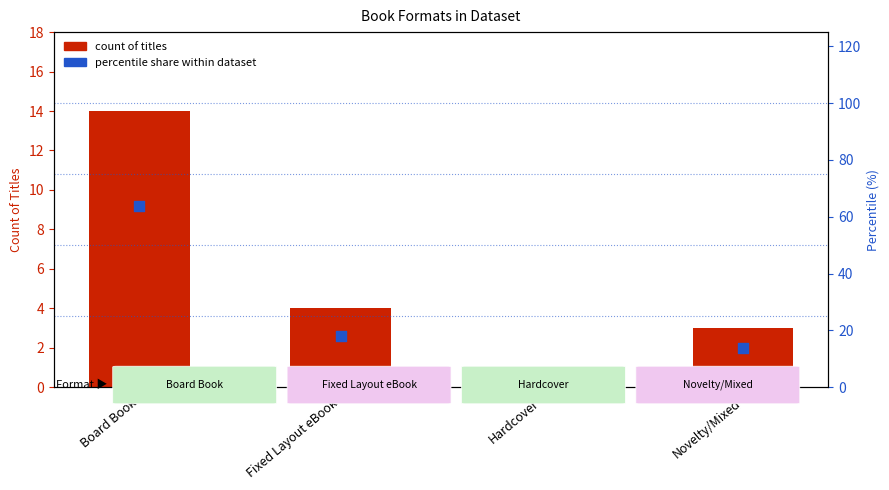

Which series contains the highest Y value?

percentile share